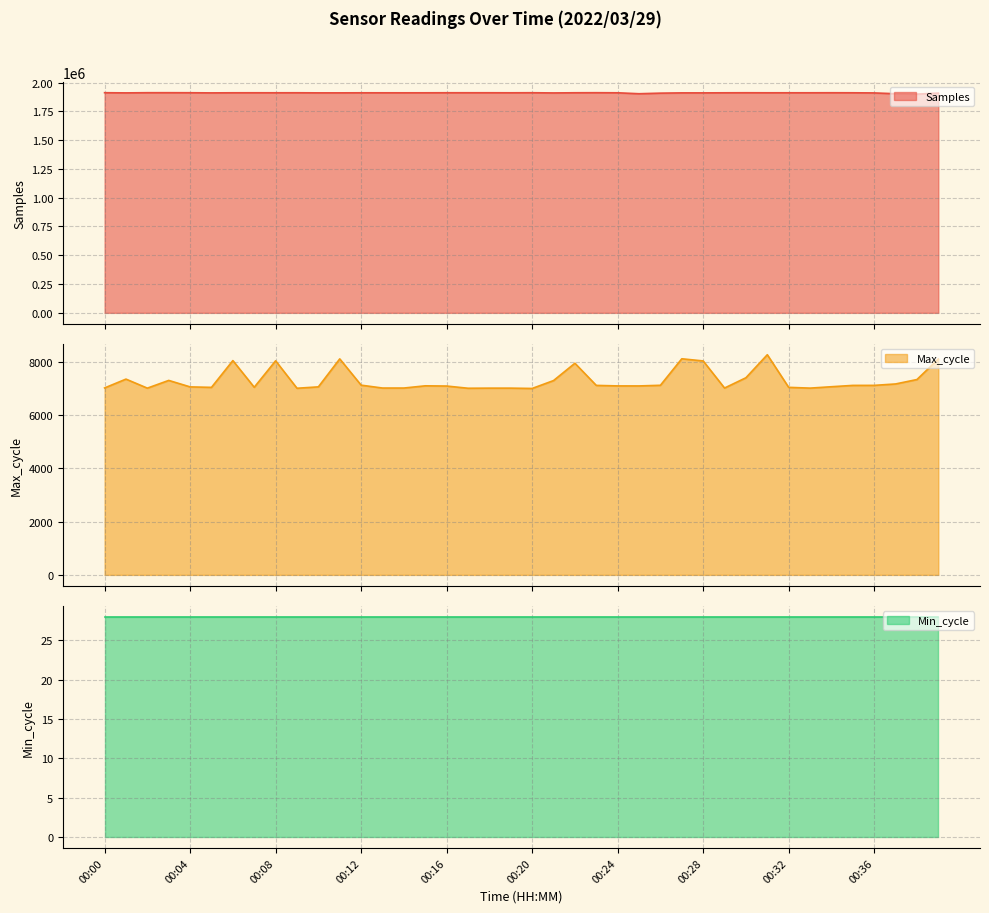

Which category has the highest value in the Max_cycle series?

00:31